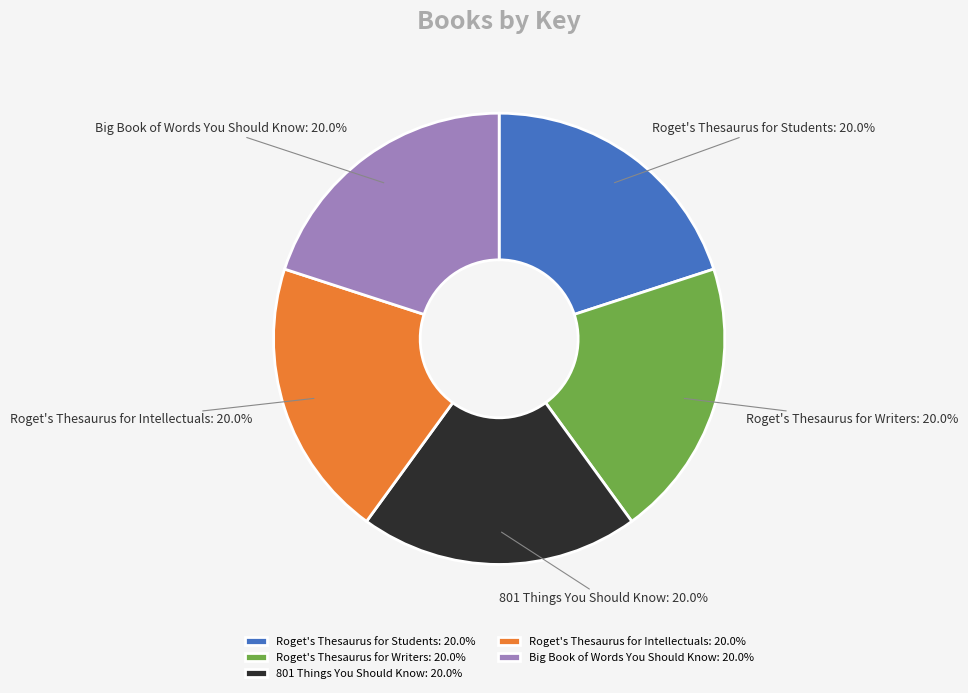

What percentage do Roget's Thesaurus for Intellectuals and Big Book of Words You Should Know together represent?

40.0%